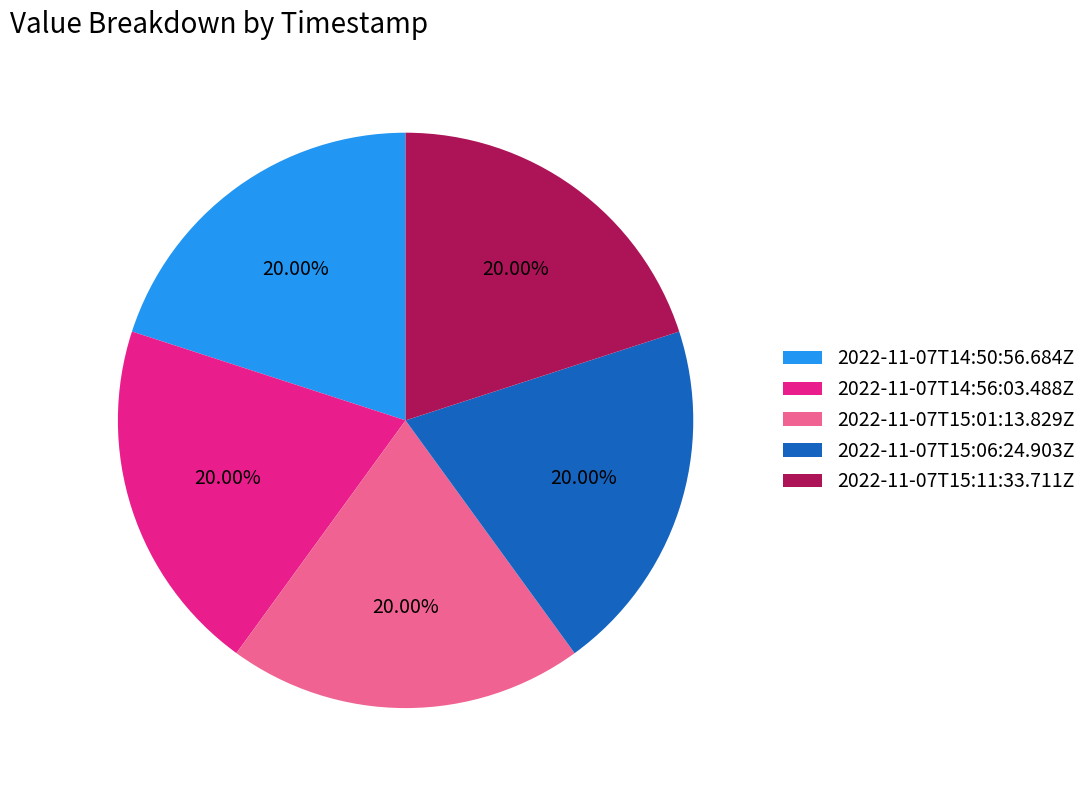

Is it true that 2022-11-07T15:06:24.903Z is 26% of the pie?

False